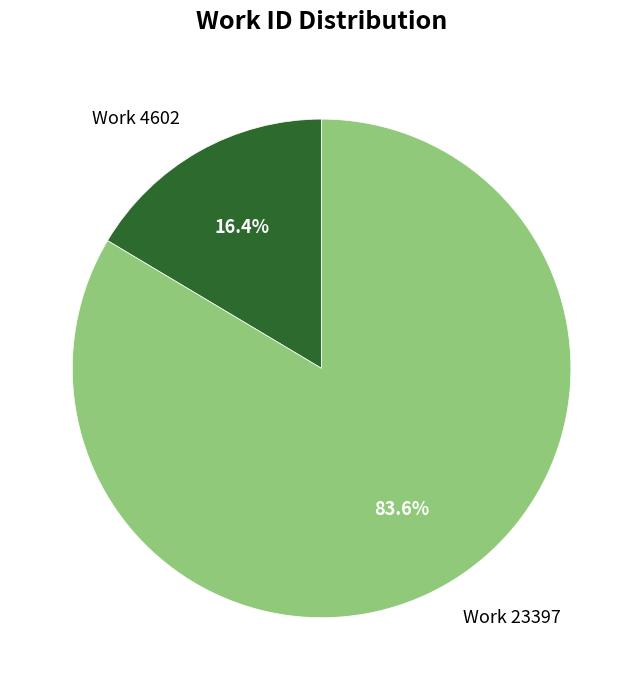

Is it true that Work 4602 is 16% of the pie?

True